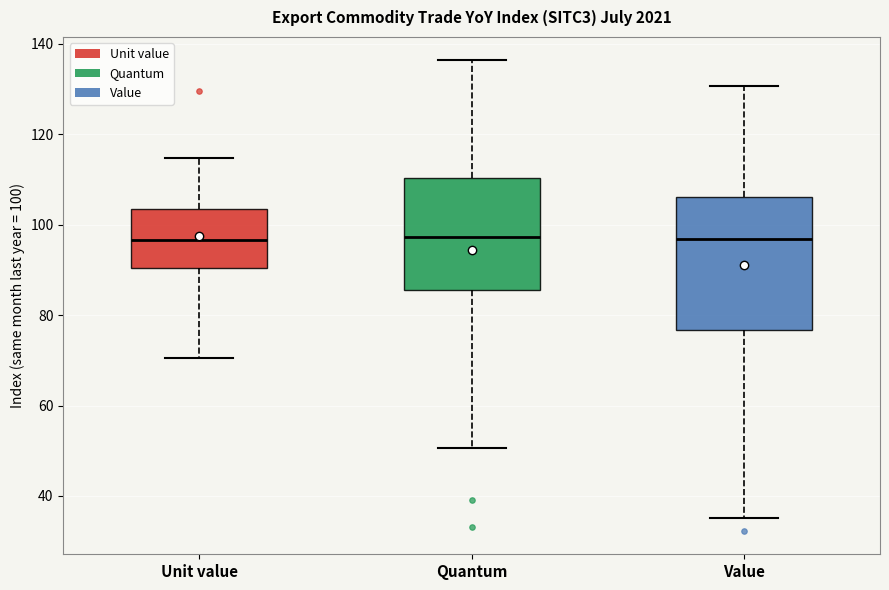

Reading left to right, transcribe this box plot: for each box, give where its median line is, the range the box spans, and where its two whiskers end, as read against the y-axis. The values are not printed on the chart, so give them approximately, as read against the axis.

Unit value: median 96, box 90 to 104, whiskers 70 to 114
Quantum: median 98, box 86 to 110, whiskers 50 to 136
Value: median 96, box 76 to 106, whiskers 36 to 130